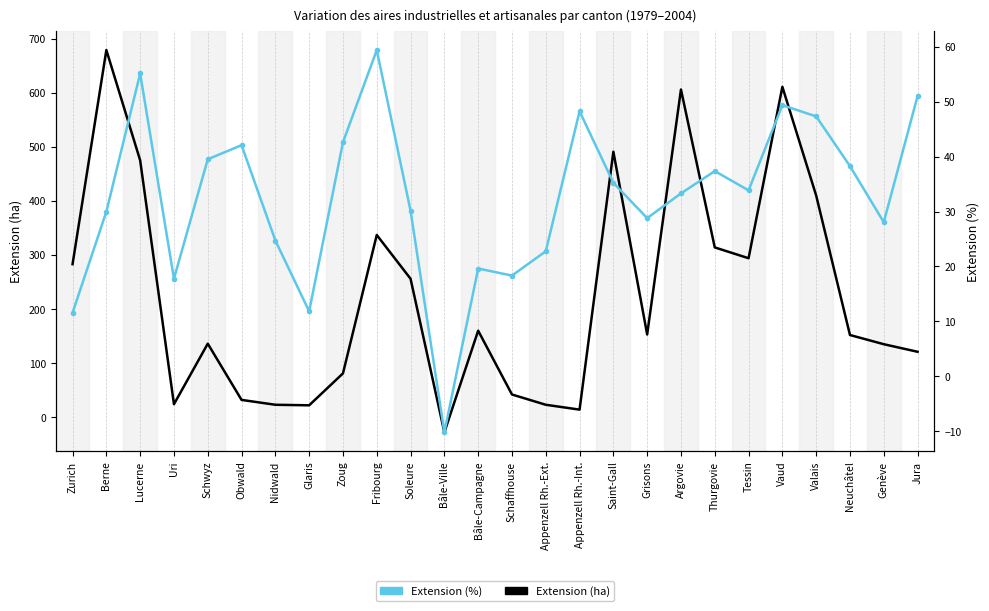

List the series in order of their overall mean, lowest first.

Extension (%), Extension (ha)